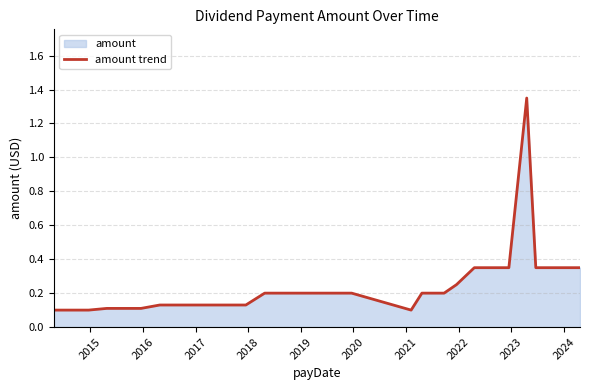

How many interior local valleys (lower than both neighbors) does the data have?

1